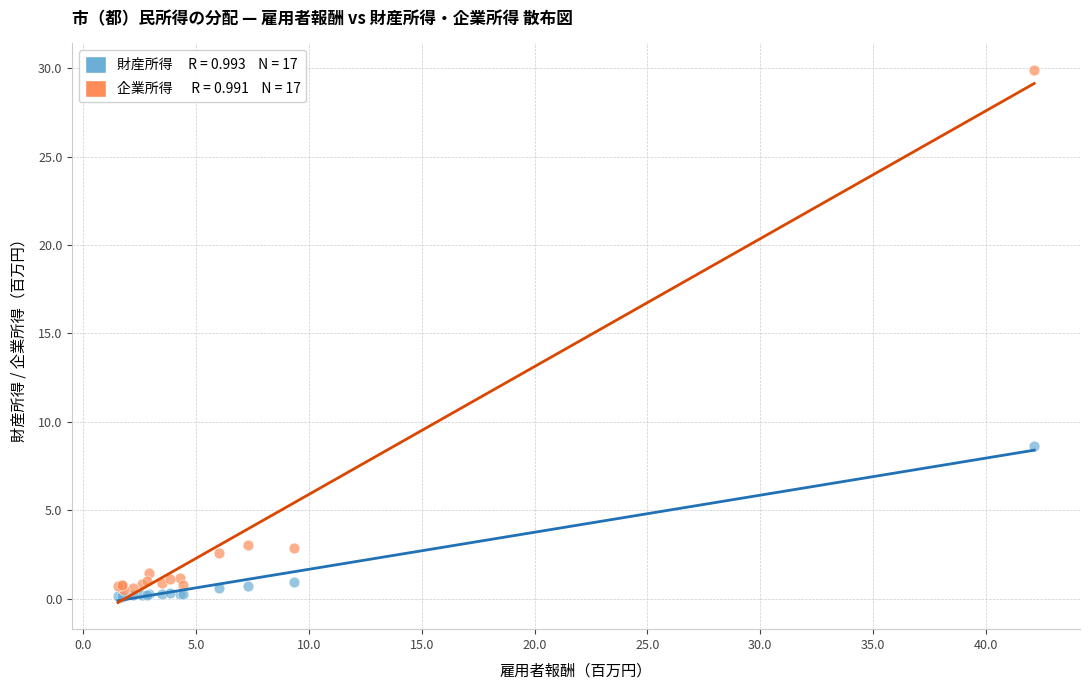

Across all series, what Y value is closest to 15?

8.6